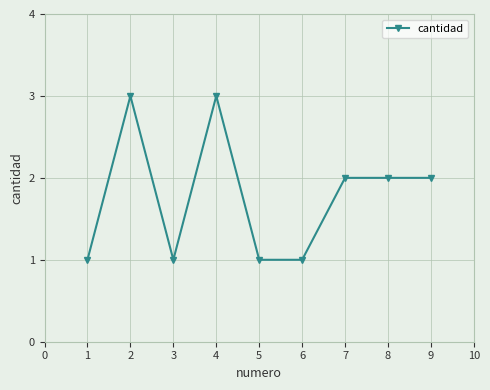

What is the value of the 9th point from the left?

2